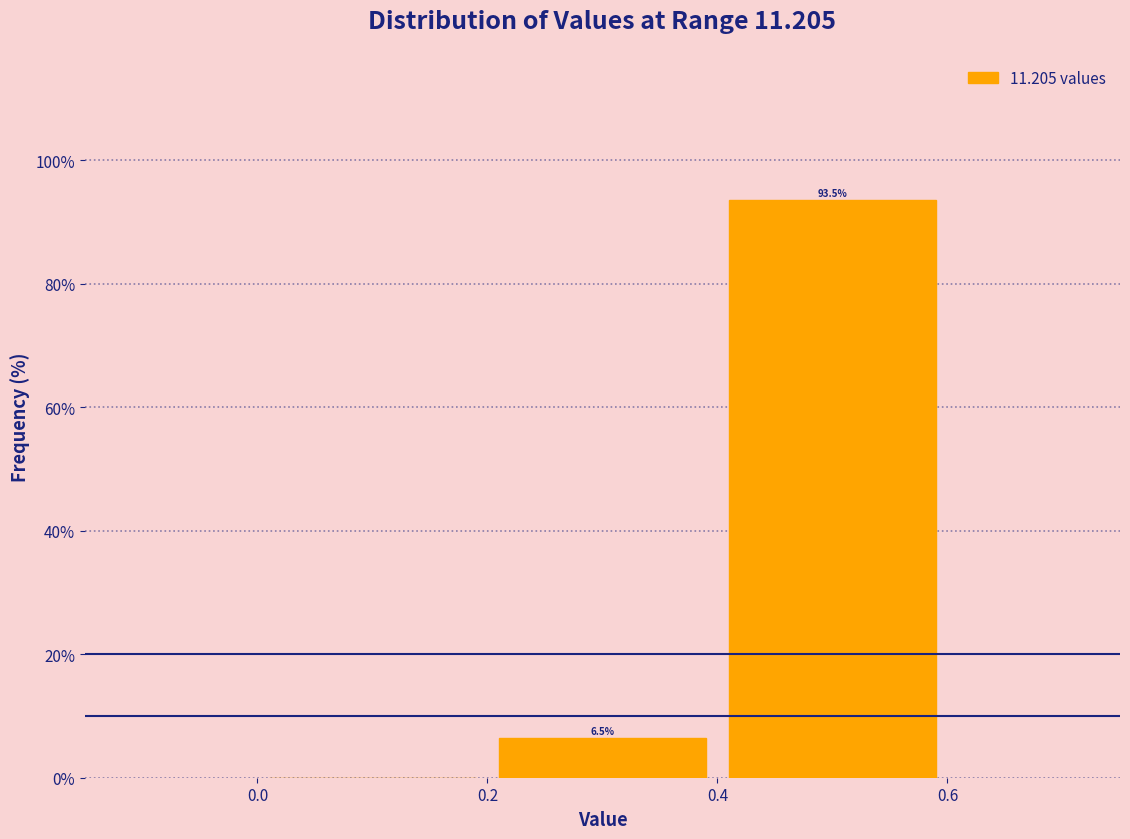

Which range on the x-axis has the tallest bar?

0.4 to 0.6